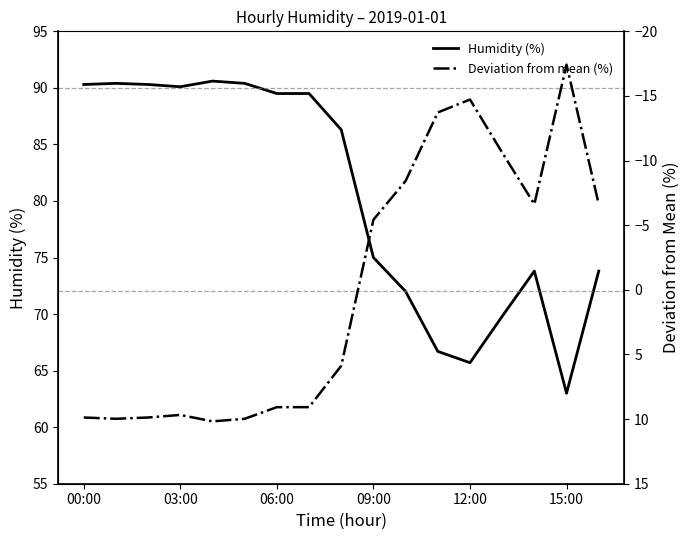

What is the highest value of the Humidity (%) series?

90.6